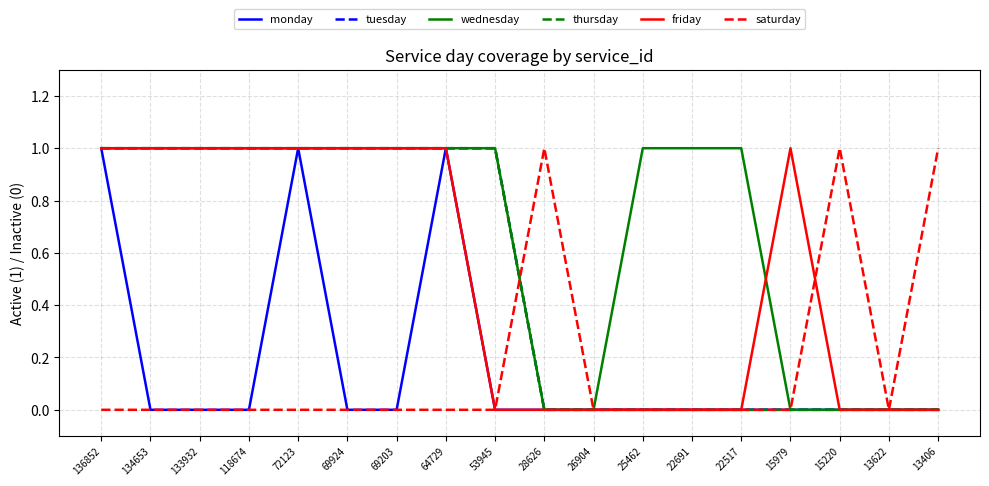

Which series has the widest spread of values?

monday